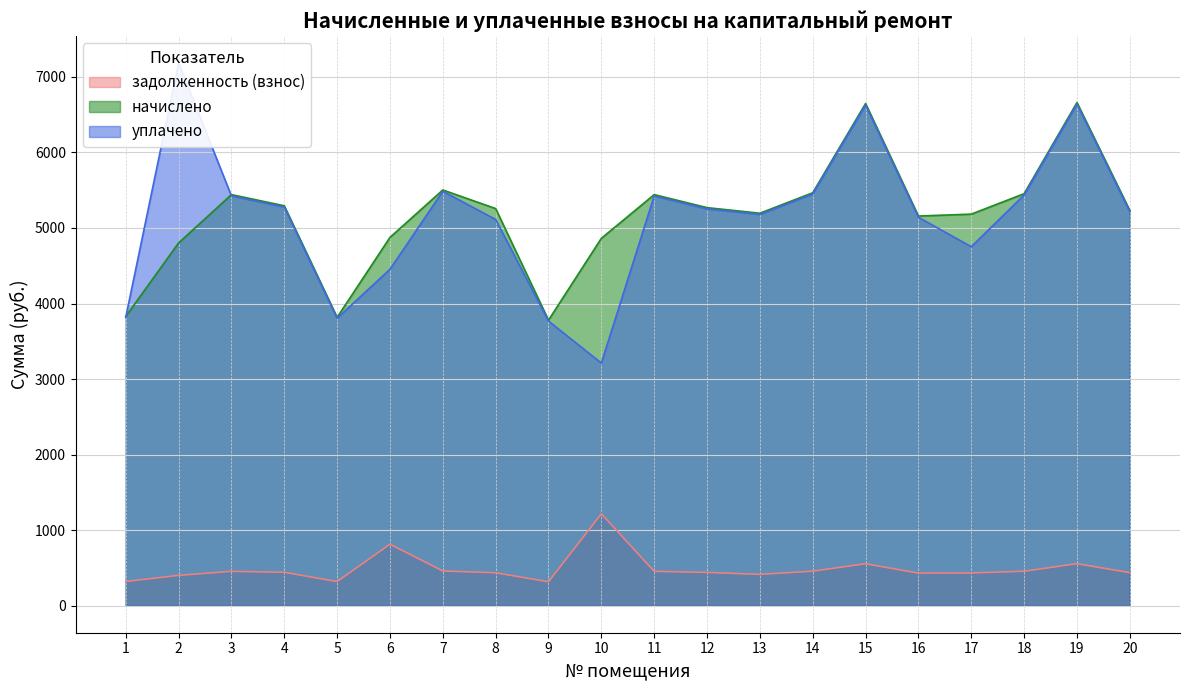

At how many categories does at least one series exceed 2961?

20